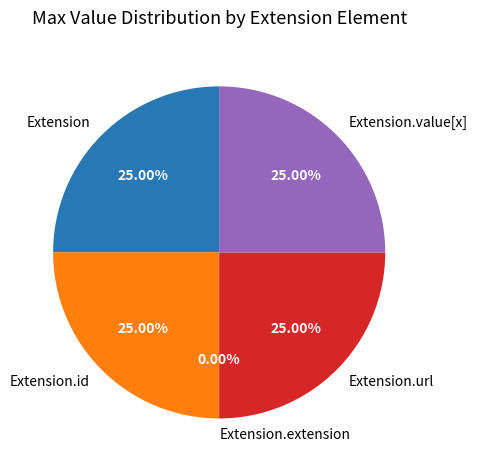

Is there any slice that represents more than half of the pie?

No